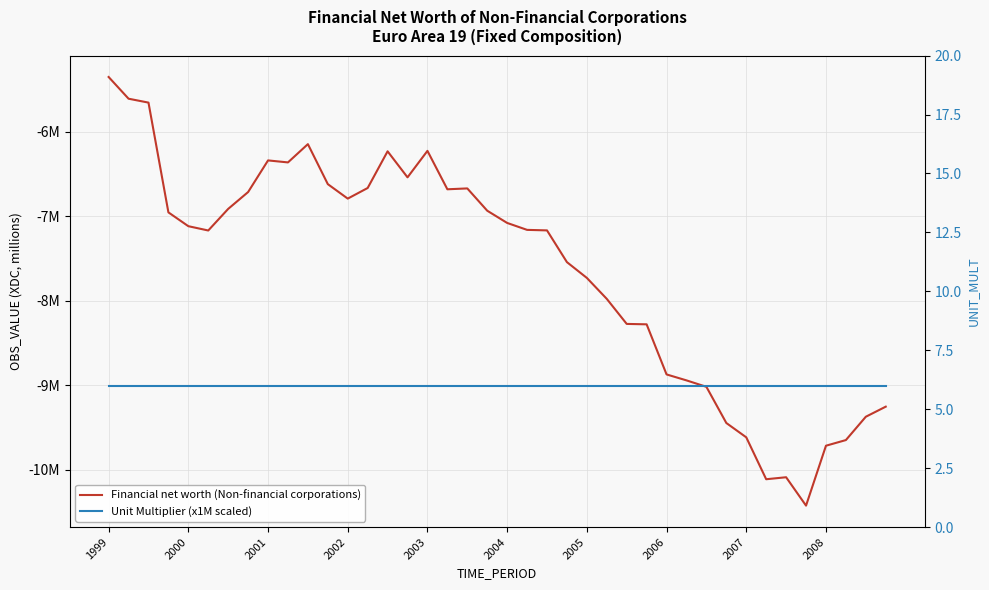

At how many categories does at least one series exceed 3?

40